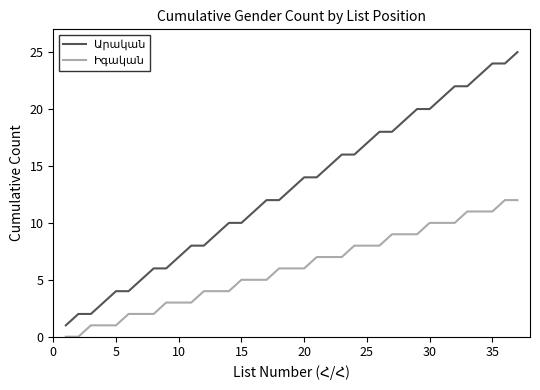

What is the greatest value displayed?

25